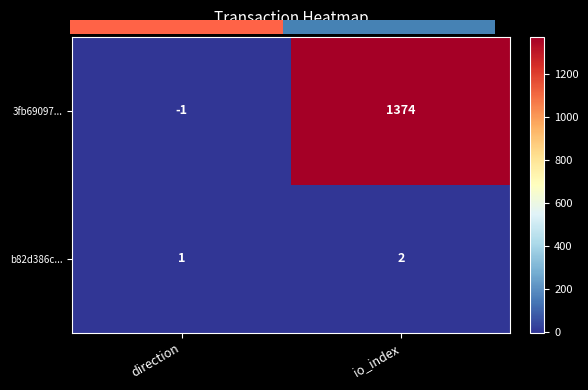

Reading left to right, what are all the values shown in this chart?

3fb69097...: direction=-1	io_index=1374
b82d386c...: direction=1	io_index=2